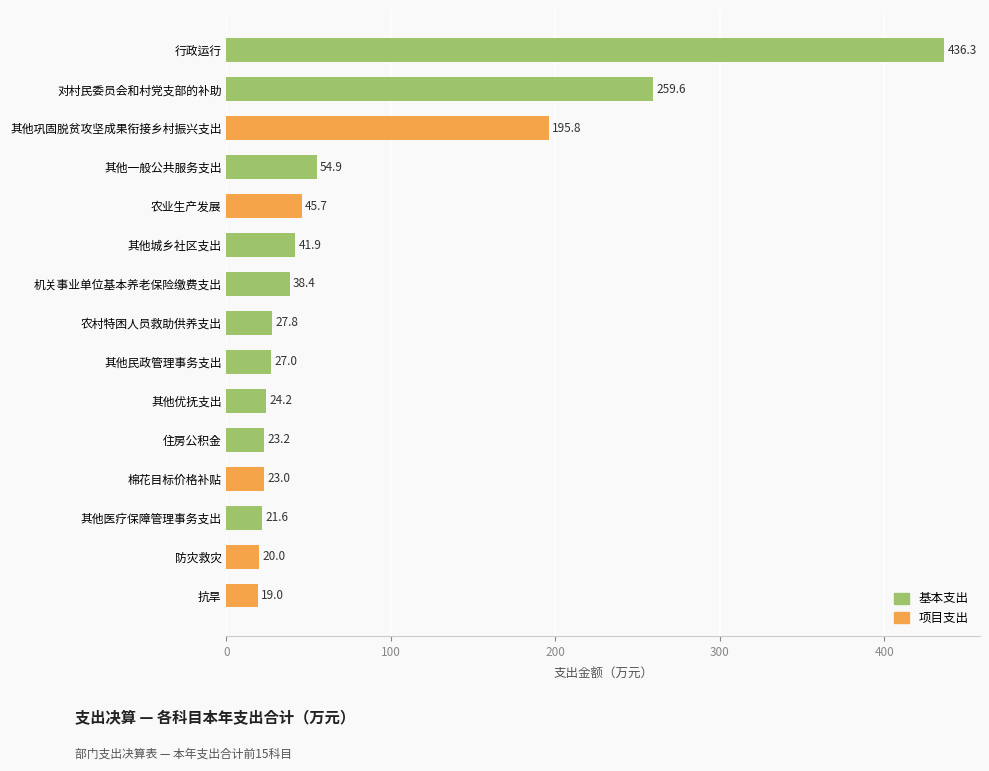

Where is the data nearest to the value 227?

其他巩固脱贫攻坚成果衔接乡村振兴支出